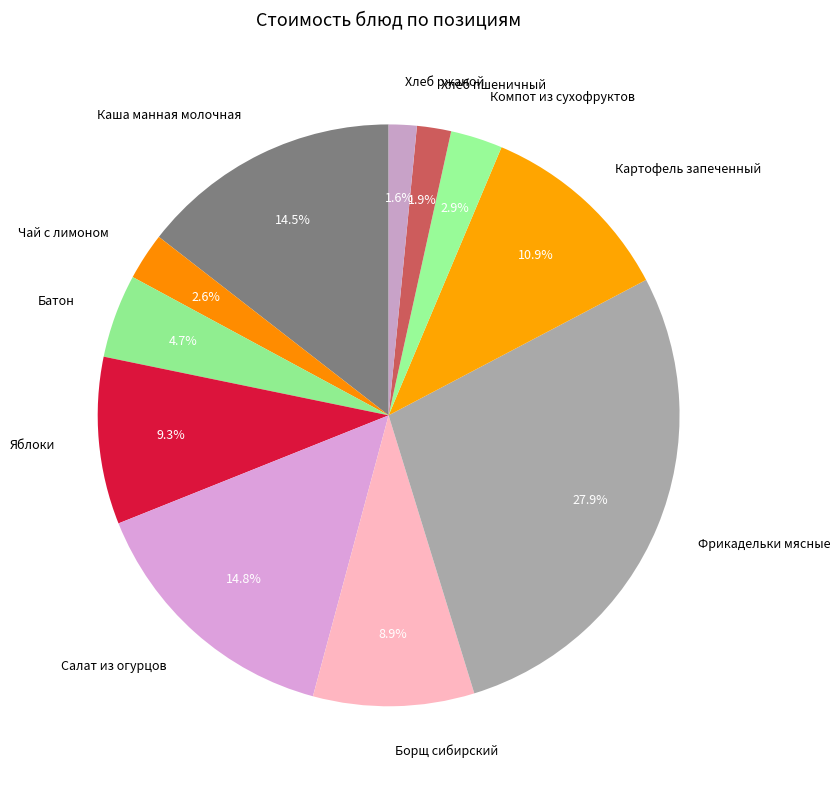

How many slices are in this pie chart?

11